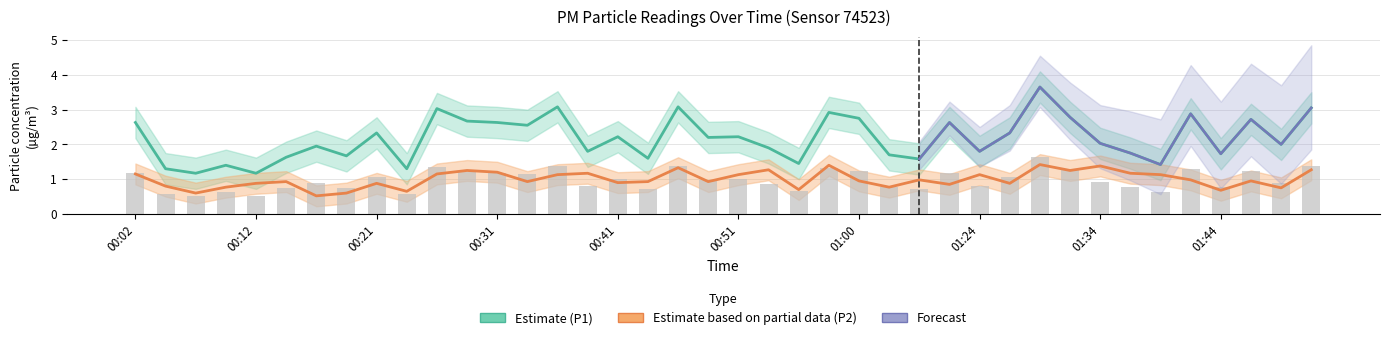

What is the difference between the highest and lowest values at 01:49?

1.2